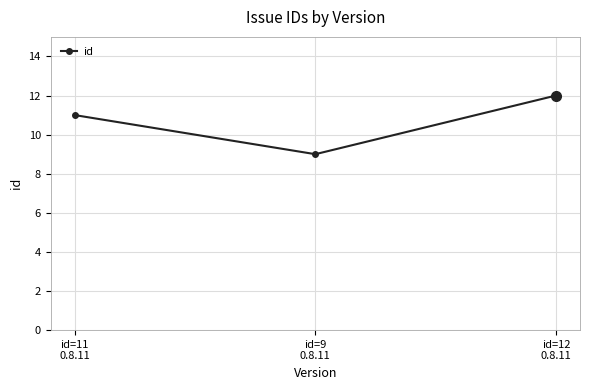

Rank the categories by value from highest to lowest.

id=12
0.8.11, id=11
0.8.11, id=9
0.8.11